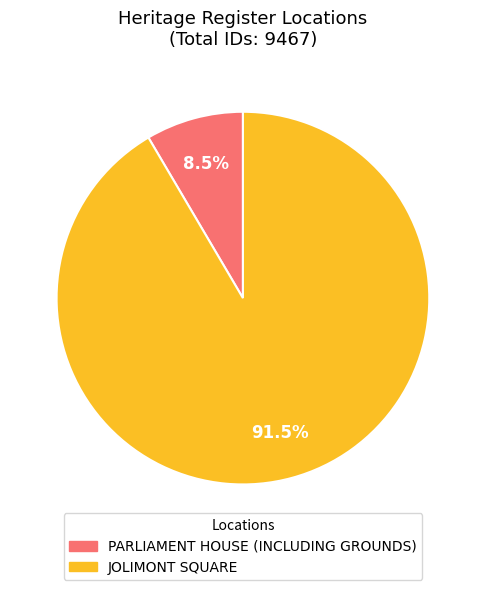

What is the ratio of the value at PARLIAMENT HOUSE (INCLUDING GROUNDS) to the value at JOLIMONT SQUARE?

0.1